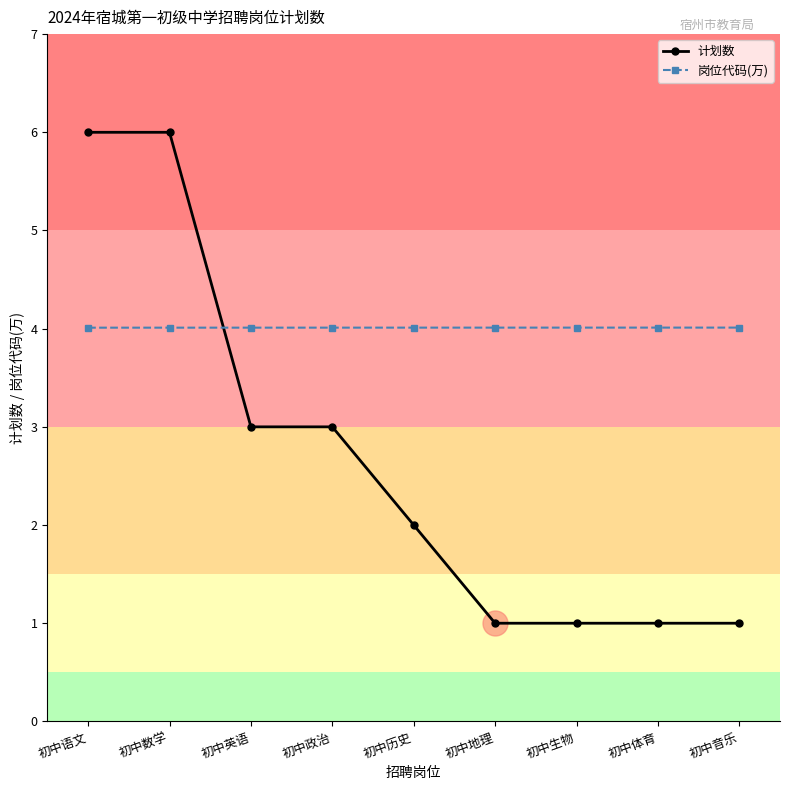

What is the maximum value for 岗位代码(万)?

4.0